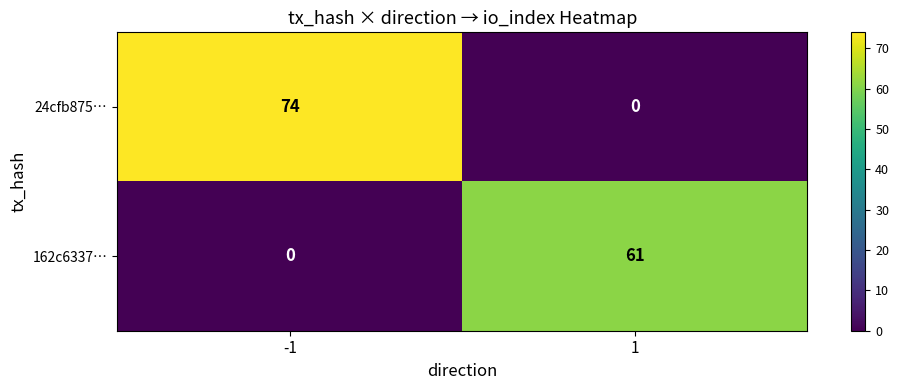

What is the approximate value of 24cfb875… at -1?

74